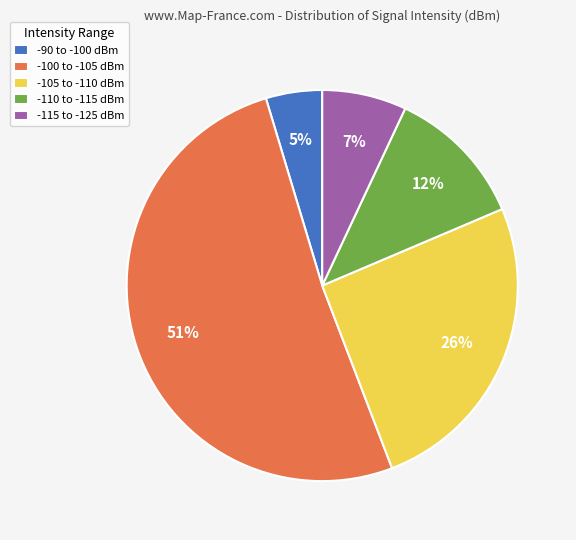

Which slice represents more than half of the pie?

-100 to -105 dBm